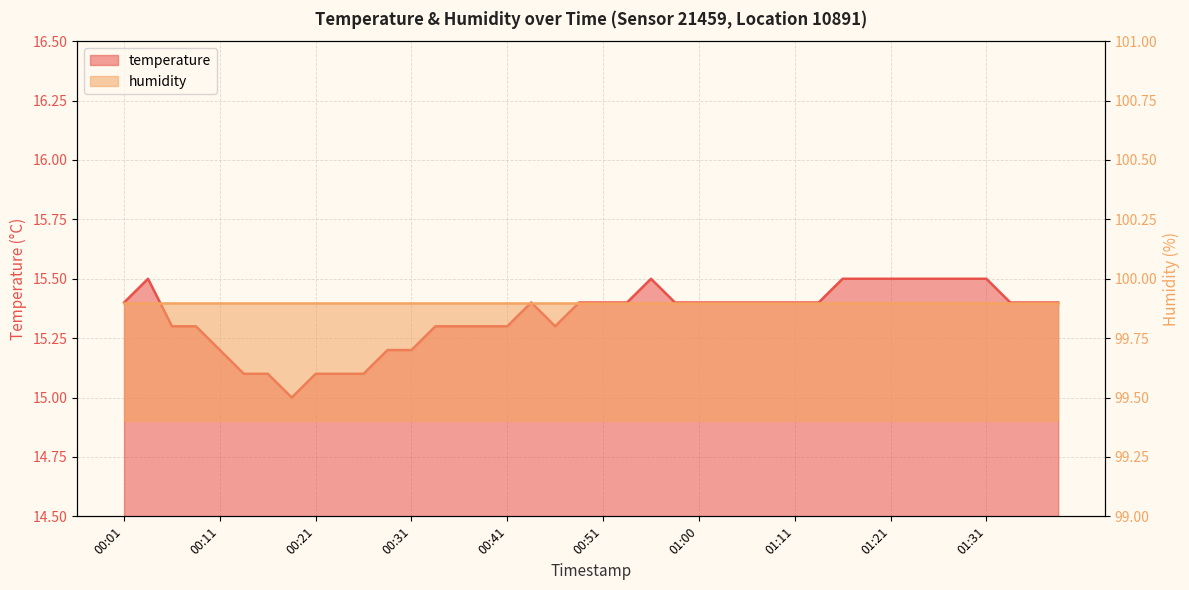

Reading left to right, list all the values displayed in this chart.

00:01=15.4	00:04=15.5	00:06=15.3	00:09=15.3	00:11=15.2	00:14=15.1	00:16=15.1	00:19=15.0	00:21=15.1	00:24=15.1	00:26=15.1	00:28=15.2	00:31=15.2	00:33=15.3	00:36=15.3	00:38=15.3	00:41=15.3	00:43=15.4	00:46=15.3	00:48=15.4	00:51=15.4	00:53=15.4	00:56=15.5	00:58=15.4	01:00=15.4	01:03=15.4	01:05=15.4	01:08=15.4	01:11=15.4	01:13=15.4	01:16=15.5	01:18=15.5	01:21=15.5	01:23=15.5	01:26=15.5	01:28=15.5	01:31=15.5	01:33=15.4	01:36=15.4	01:38=15.4